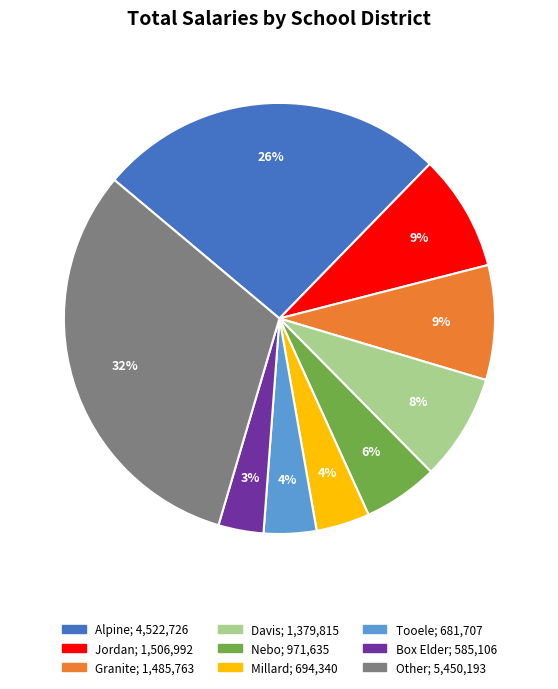

To the nearest percent, what is the average slice percentage?

11%